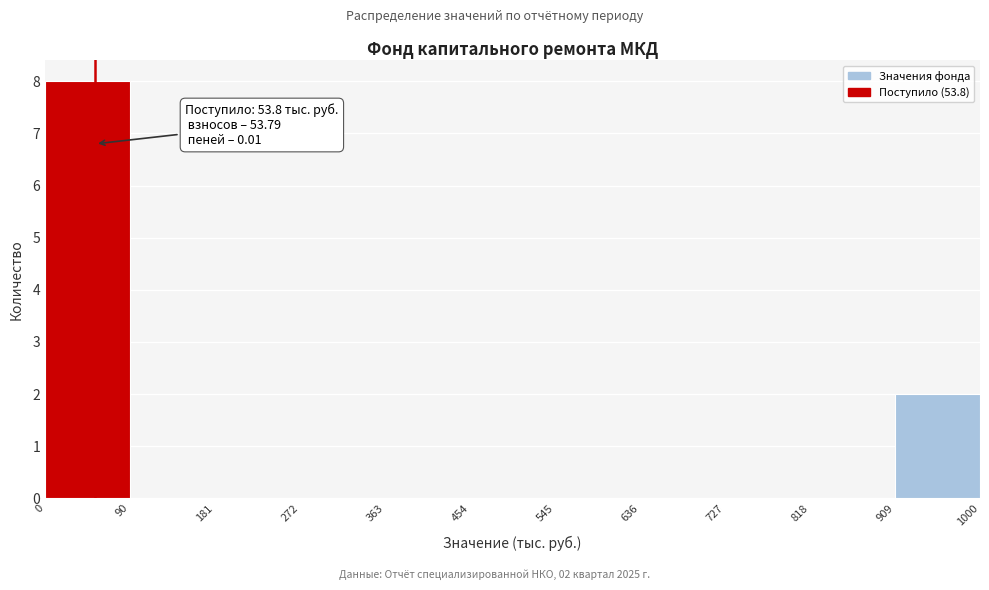

Which range on the x-axis has the tallest bar?

0 to 90